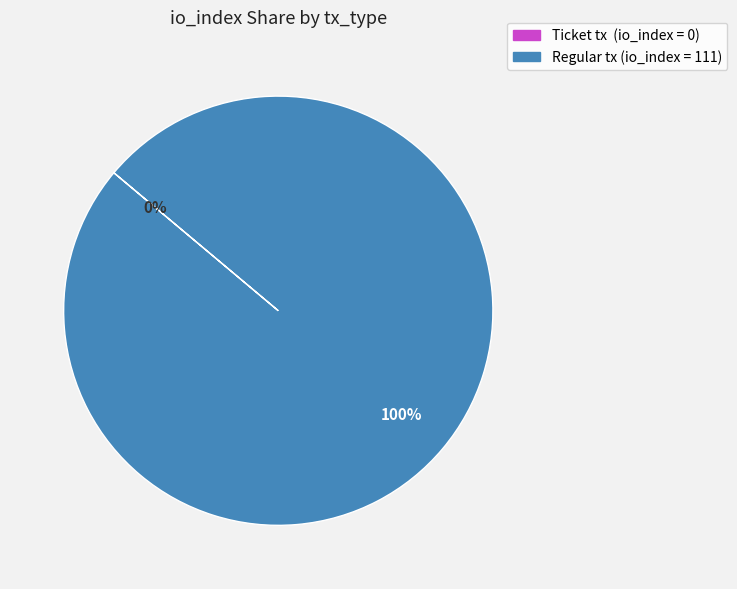

Does any single category account for the majority?

Yes